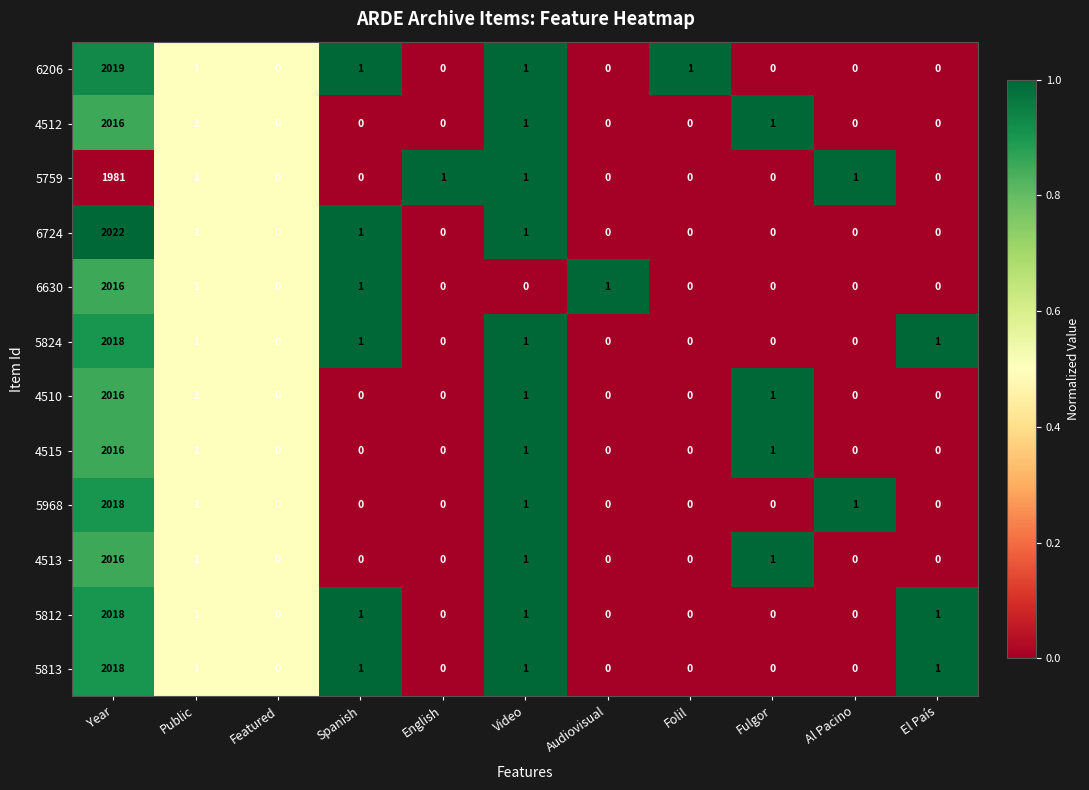

What is the average value of the 6206 series?

184